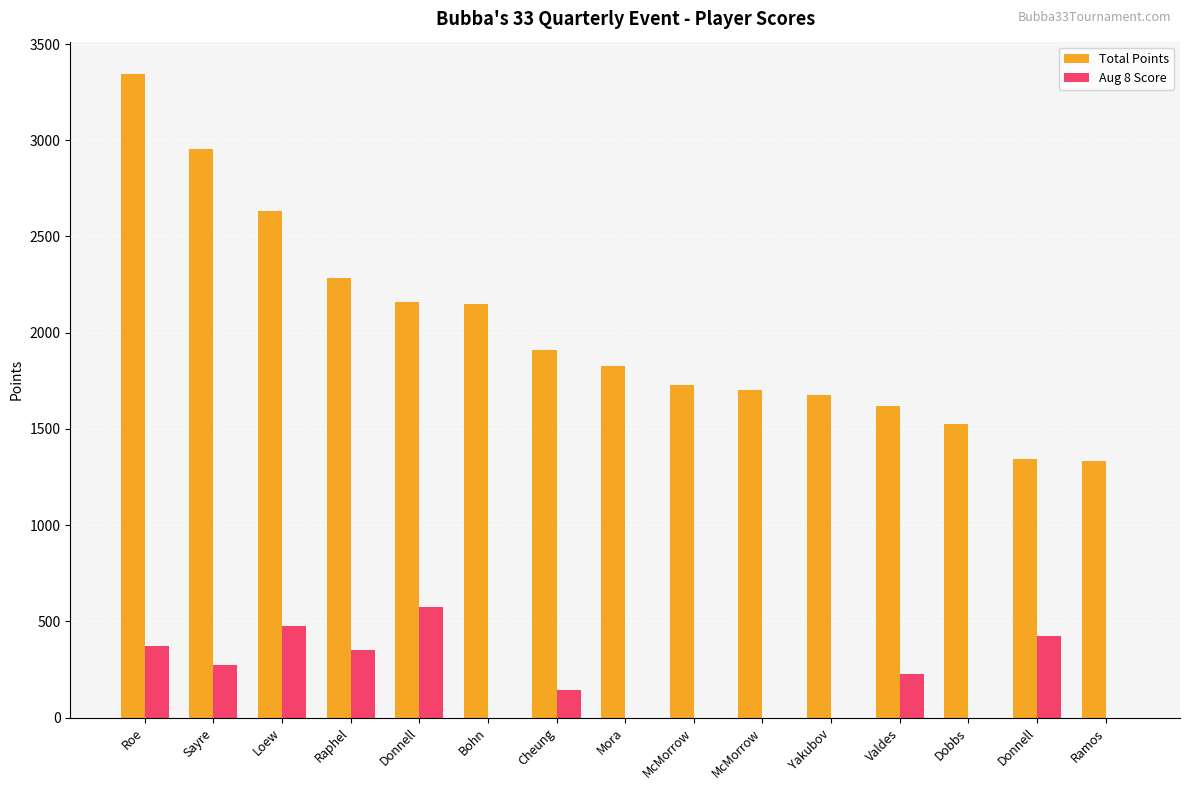

What are all the series names shown in the legend?

Total Points, Aug 8 Score